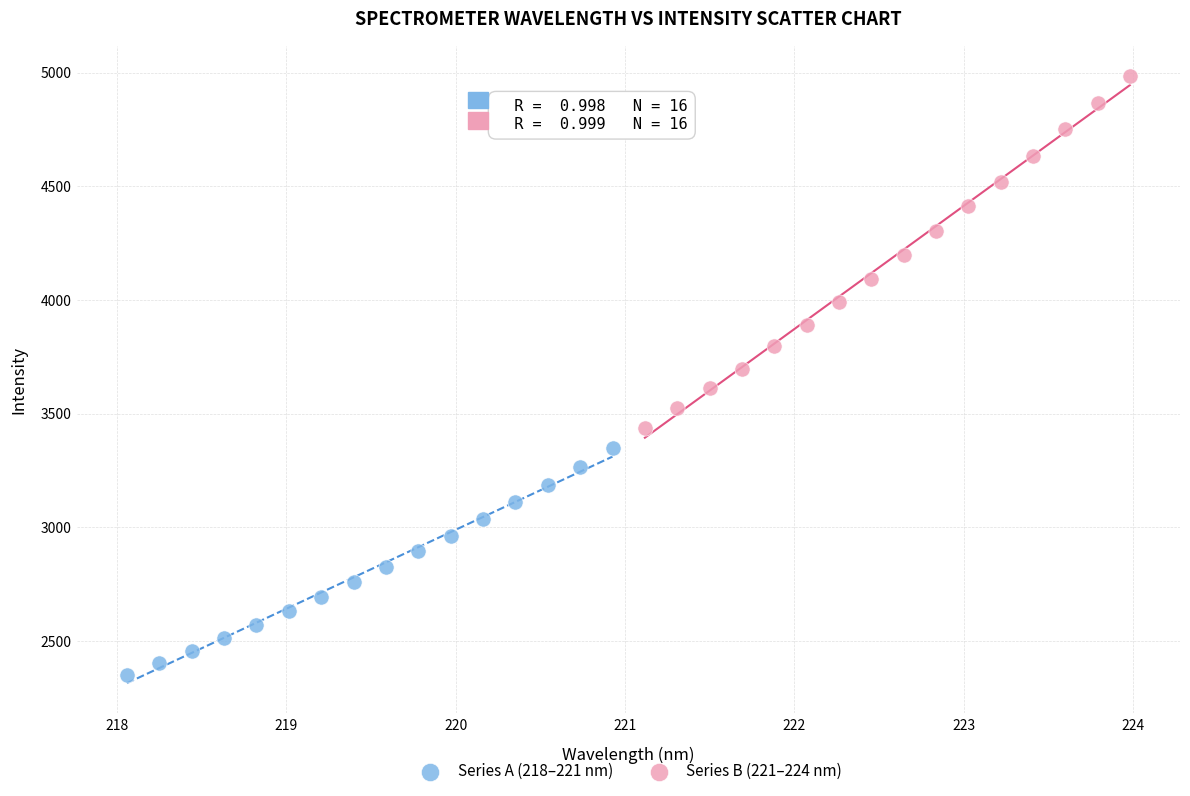

Which series has the widest spread of Y values?

Series B (221–224 nm)